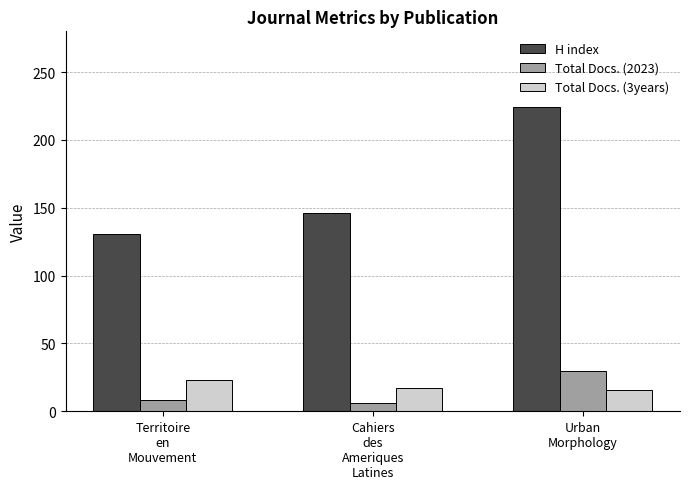

Which series has the largest total across all categories?

H index